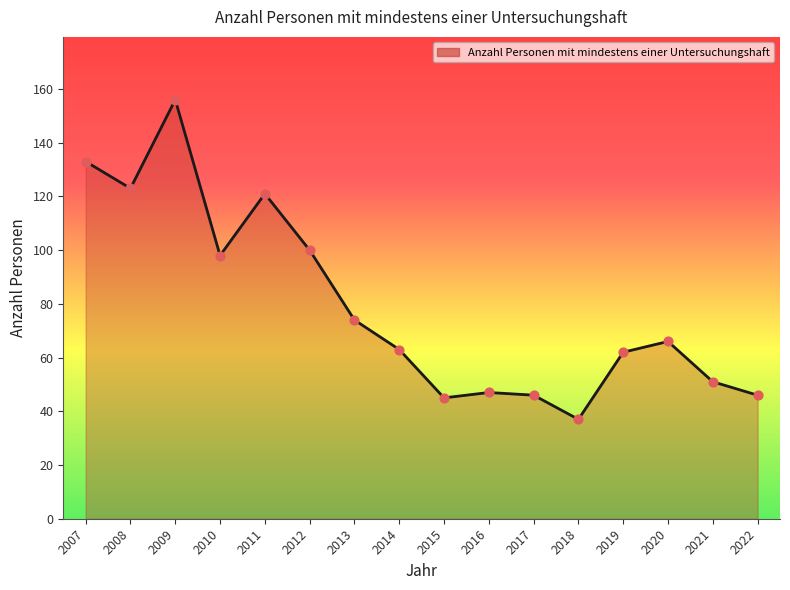

Approximately how many times larger is the value at 2018 compared to 2022?

0.8